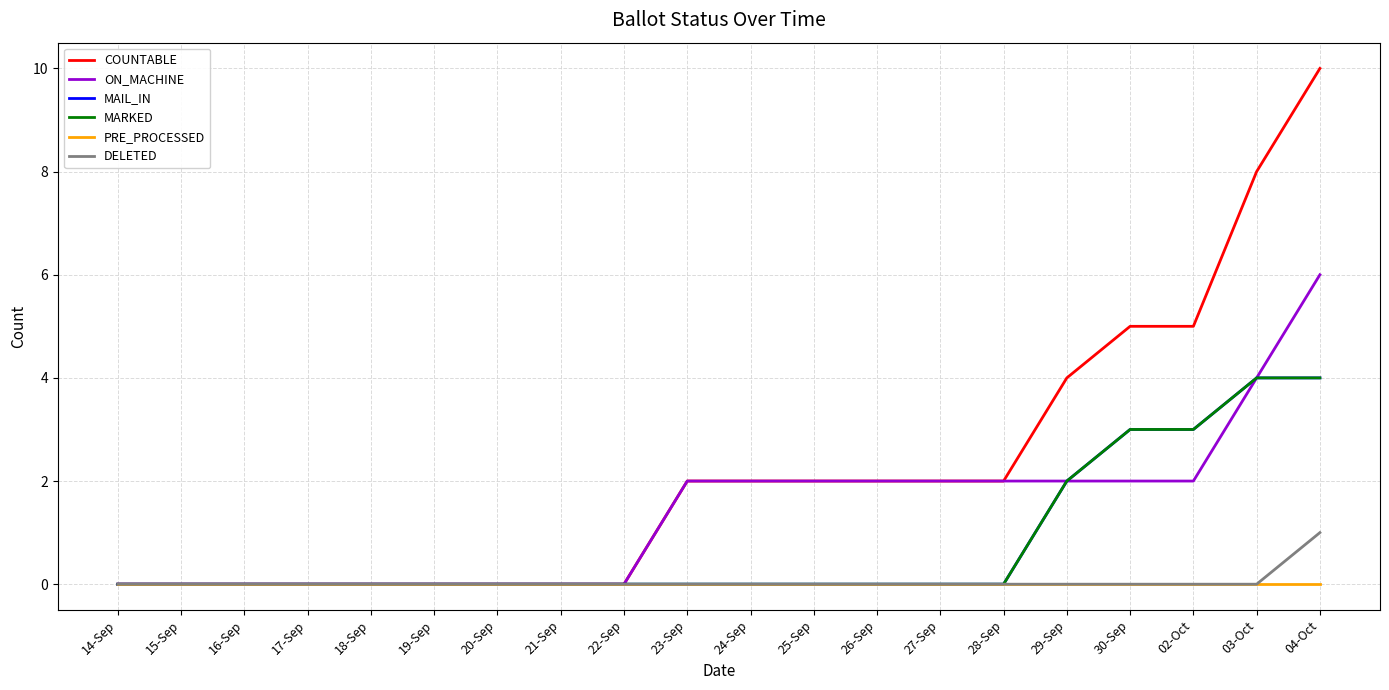

Where does the ON_MACHINE series first go above 2?

03-Oct